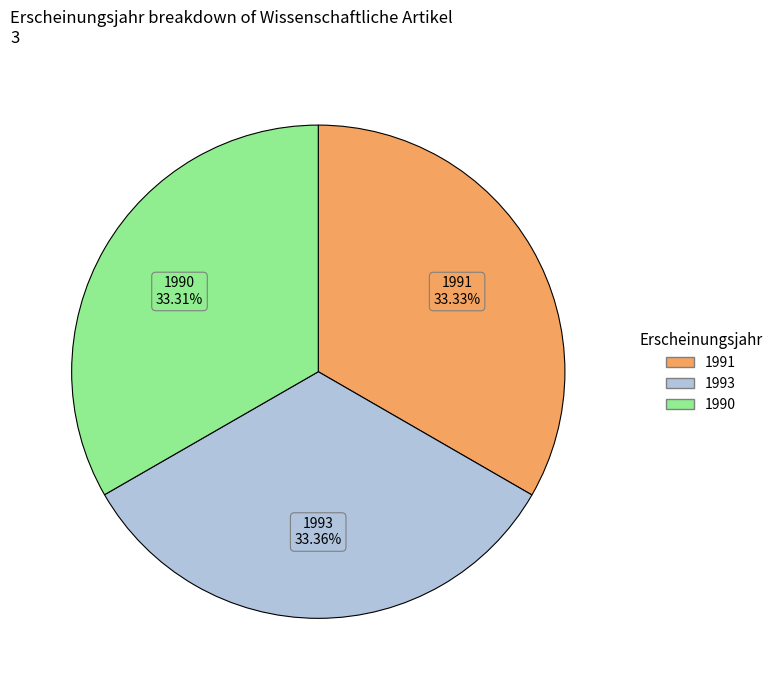

Is there any slice that represents more than half of the pie?

No